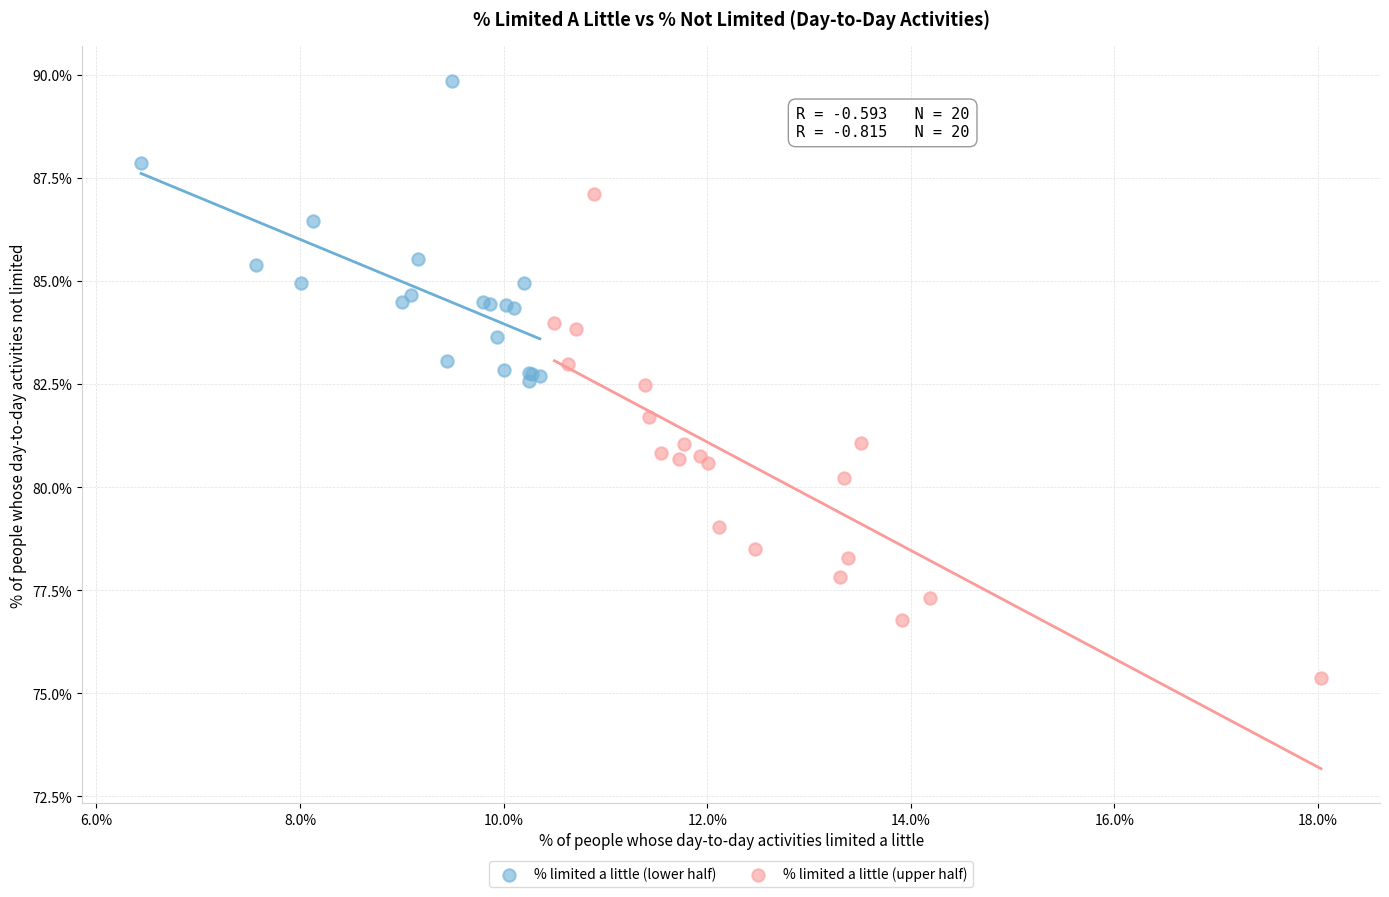

Which series contains the lowest Y value?

% limited a little (upper half)